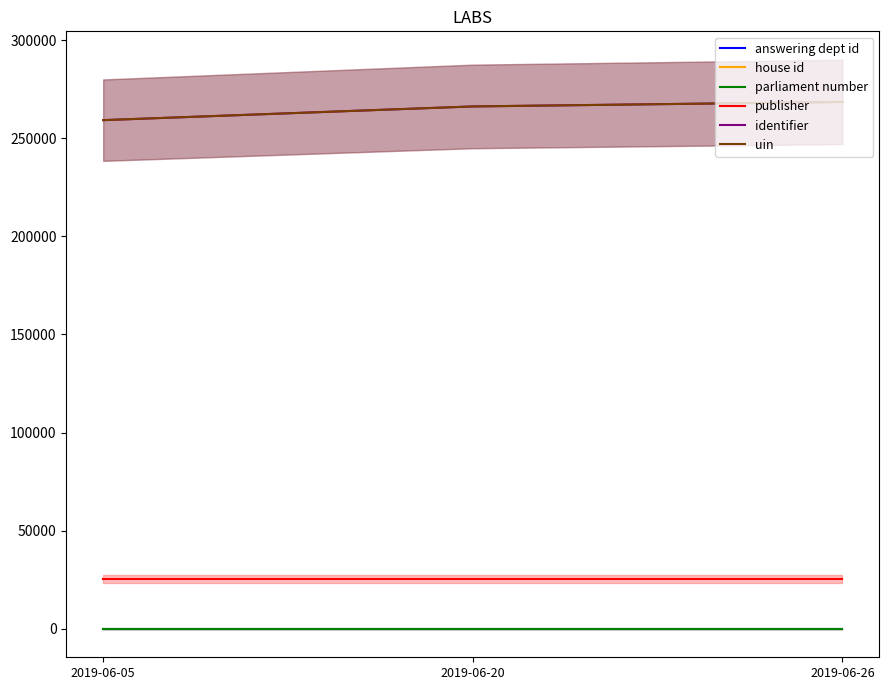

At how many categories does at least one series exceed 100524?

3